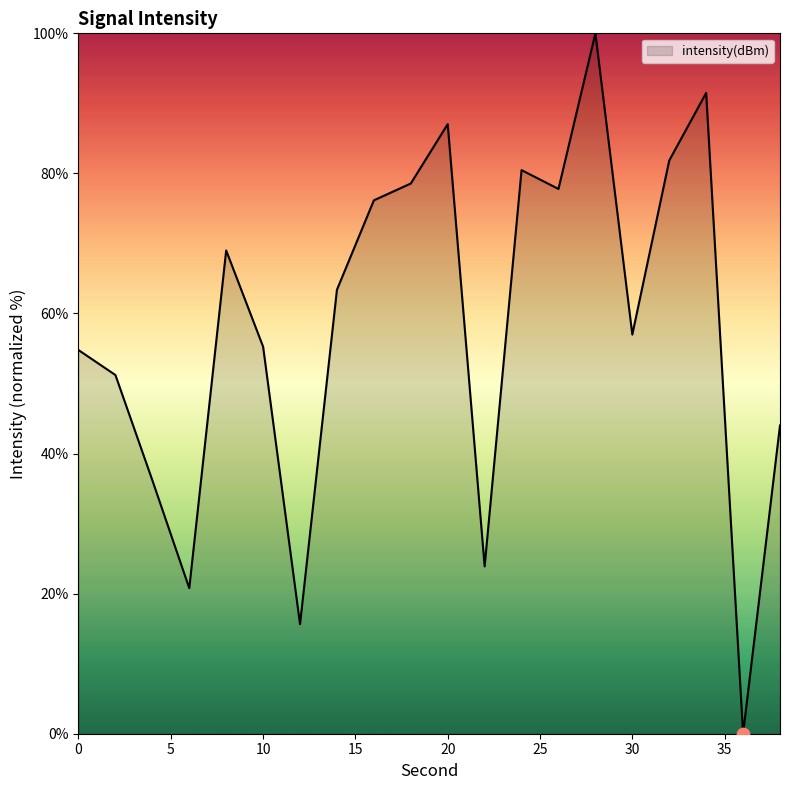

What is the greatest value displayed?

100.0